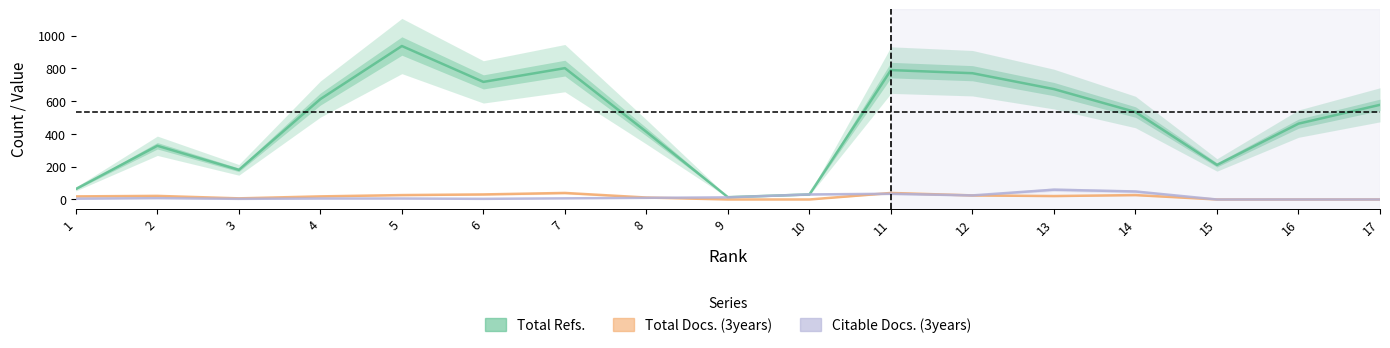

Does the chart display data point markers on the line(s)?

No